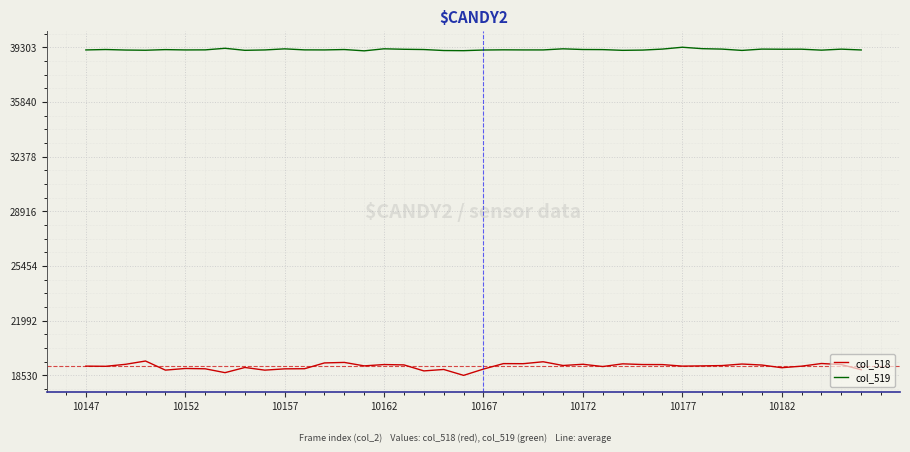

What is the smallest value displayed?

18530